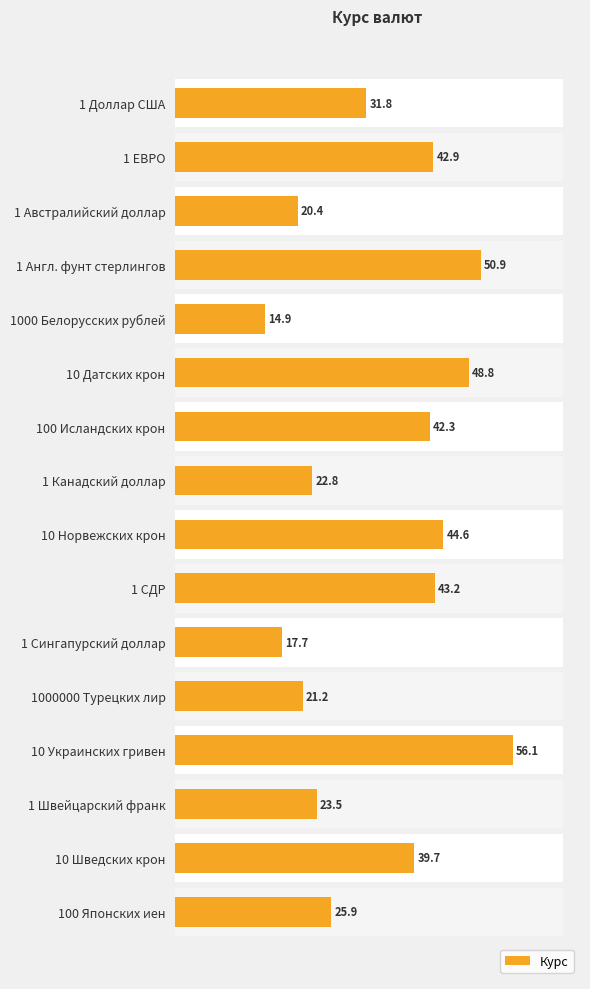

The chart shows a value of 64.5 at 14. True or false?

False